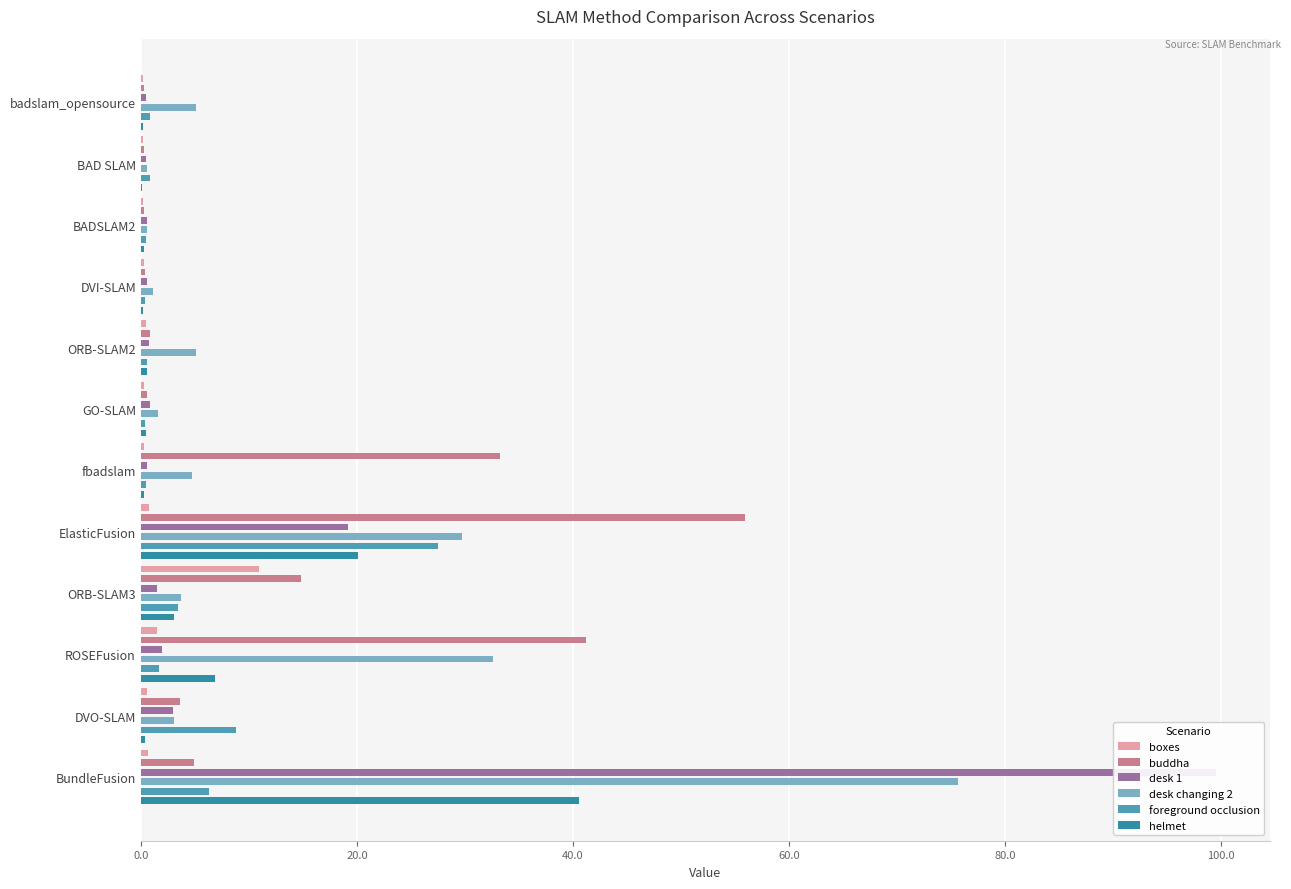

Where is desk 1 nearest to the value 50?

ElasticFusion